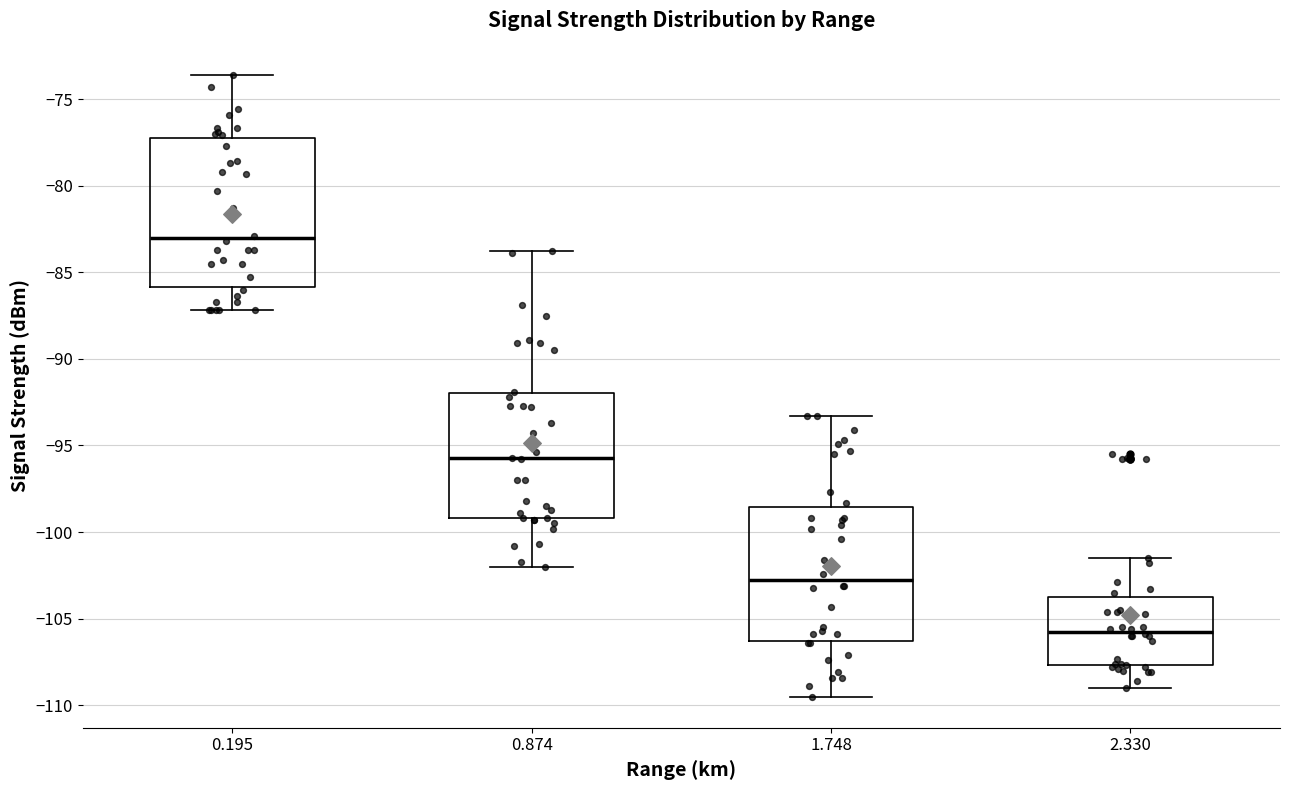

Reading left to right, transcribe this box plot: for each box, give where its median line is, the range the box spans, and where its two whiskers end, as read against the y-axis. The values are not printed on the chart, so give them approximately, as read against the axis.

0.195: median -83.0, box -86.0 to -77.0, whiskers -87.0 to -73.5
0.874: median -95.5, box -99.0 to -92.0, whiskers -102.0 to -84.0
1.748: median -102.5, box -106.5 to -98.5, whiskers -109.5 to -93.5
2.330: median -105.5, box -107.5 to -103.5, whiskers -109.0 to -101.5